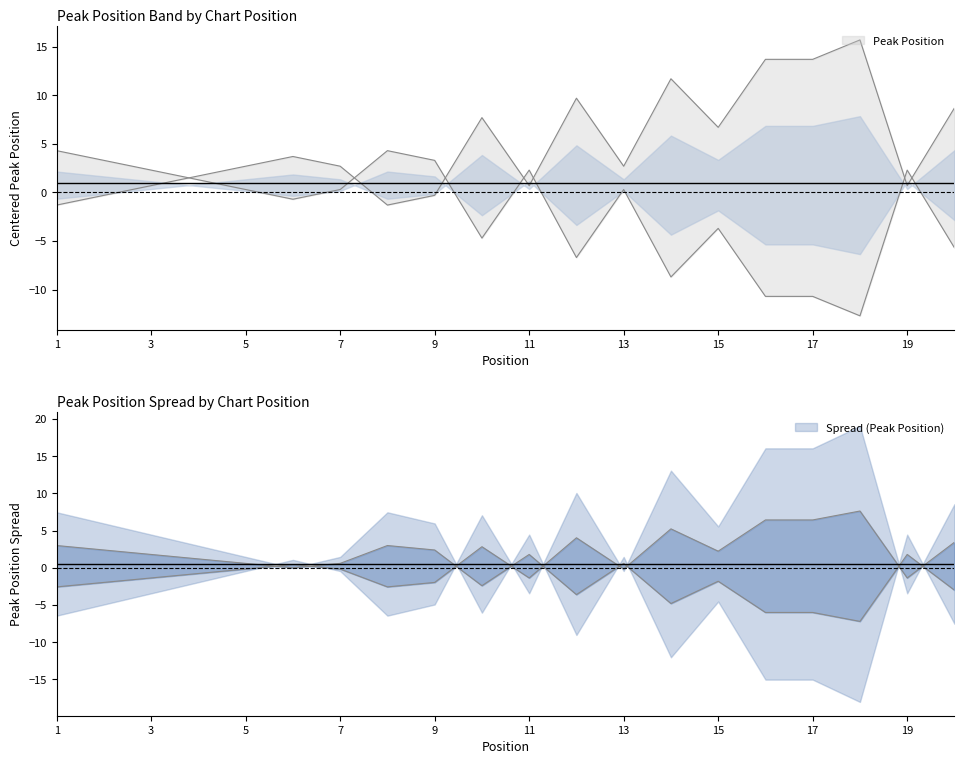

List the labels in order of value, largest first.

18, 16, 17, 14, 12, 20, 10, 15, 6, 5, 7, 13, 4, 3, 11, 19, 2, 9, 1, 8